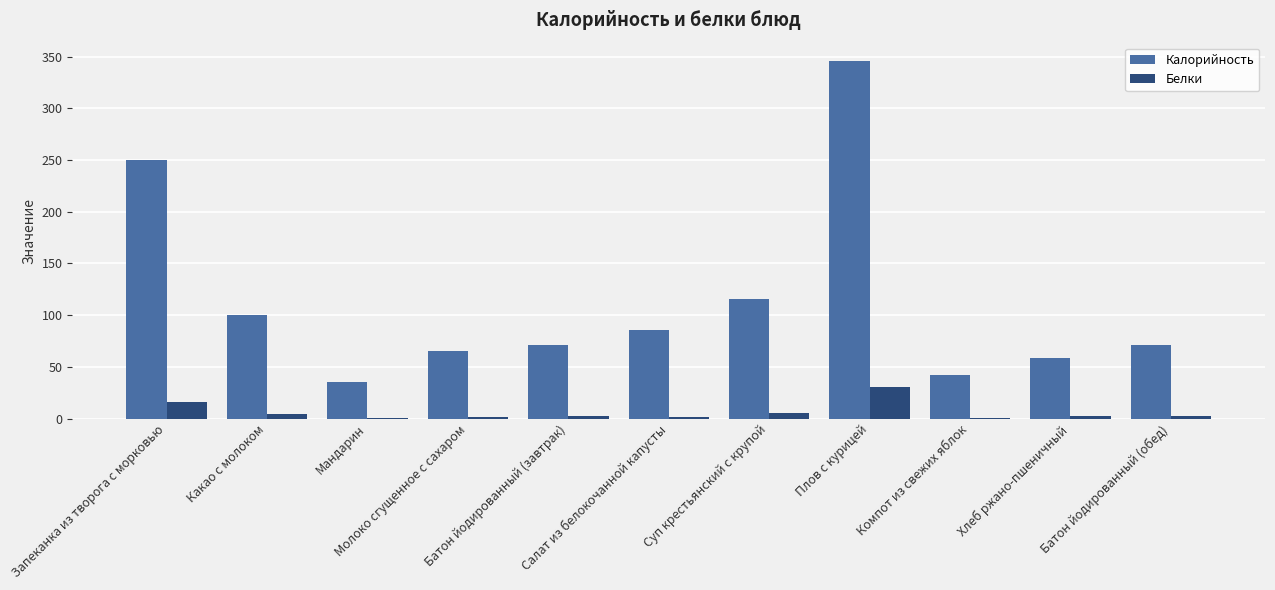

Is the value of Белки at Молоко сгущенное с сахаром greater than the value of Калорийность at Батон йодированный (завтрак)?

No